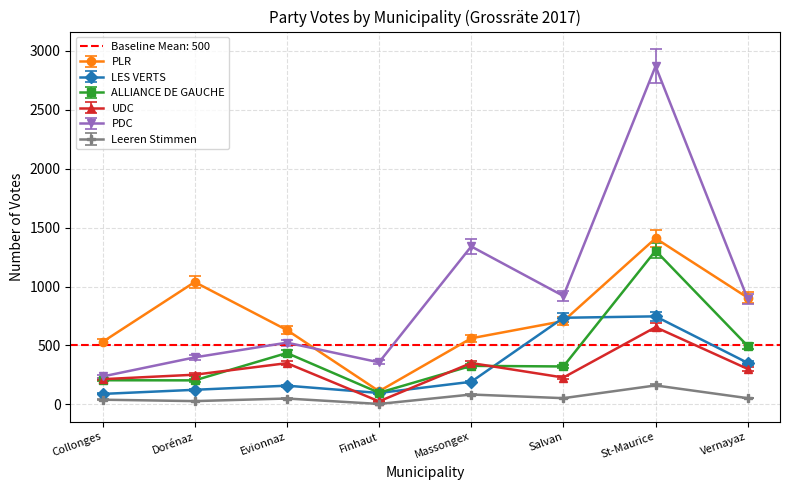

What is the difference between the Leeren Stimmen values at St-Maurice and Vernayaz?

108